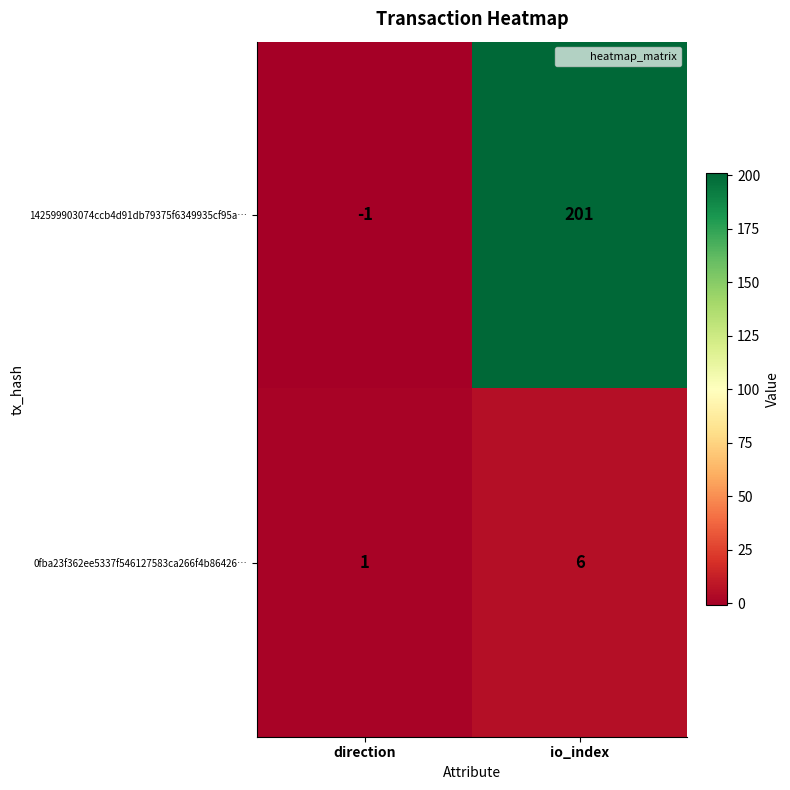

At how many categories does at least one series exceed 3?

1